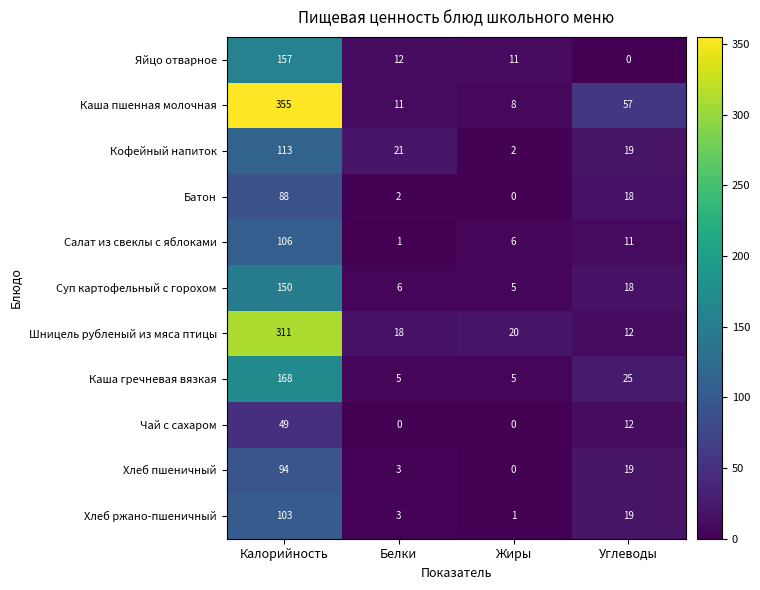

Count the number of data series in this chart.

11